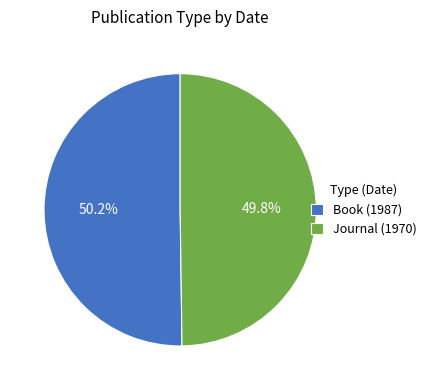

Count the number of slices in the pie.

2